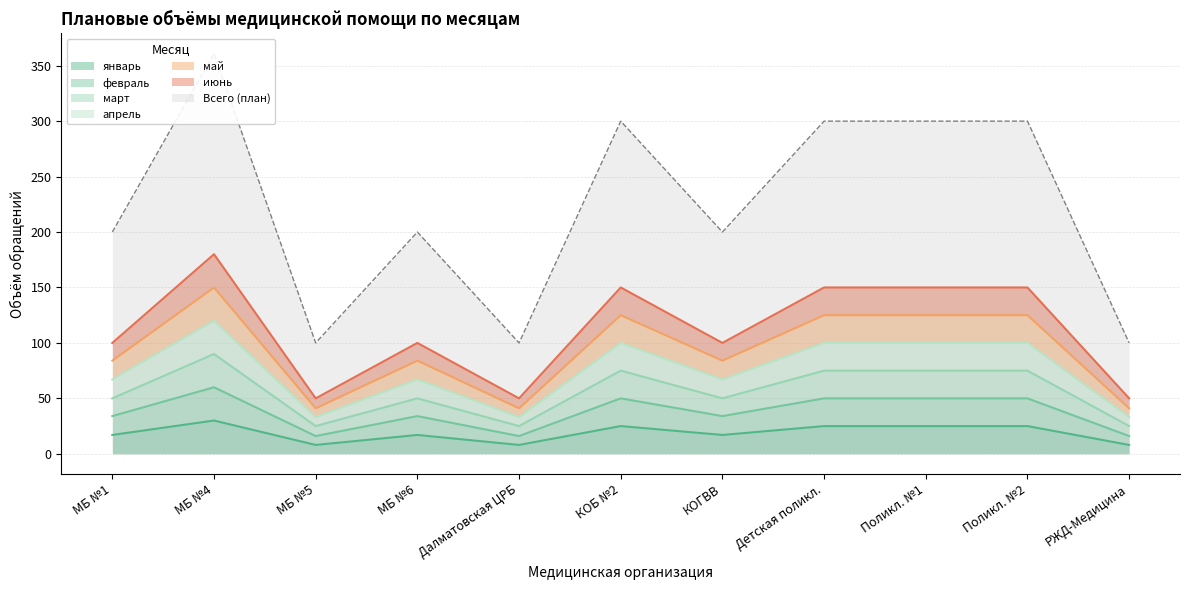

True or false: июнь and январь cross at least once.

False